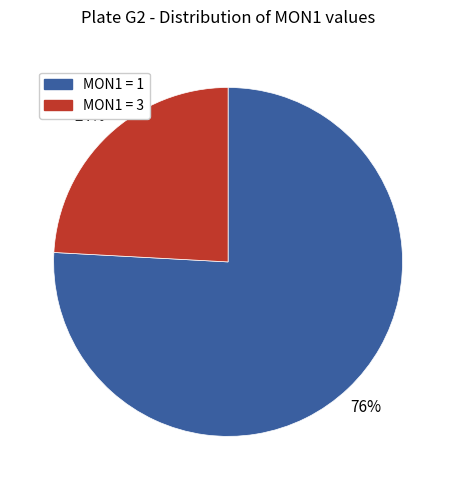

To the nearest percent, what is the difference between the largest and smallest slice percentages?

52%